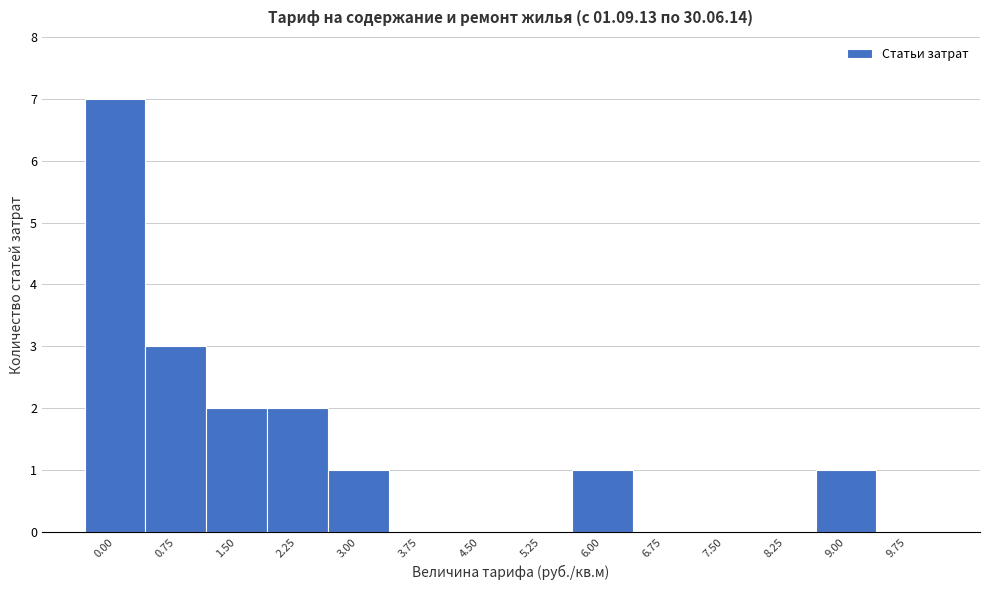

Reading right to left, what are all the values shown in this chart?

9.75=0	9.00=1	8.25=0	7.50=0	6.75=0	6.00=1	5.25=0	4.50=0	3.75=0	3.00=1	2.25=2	1.50=2	0.75=3	0.00=7